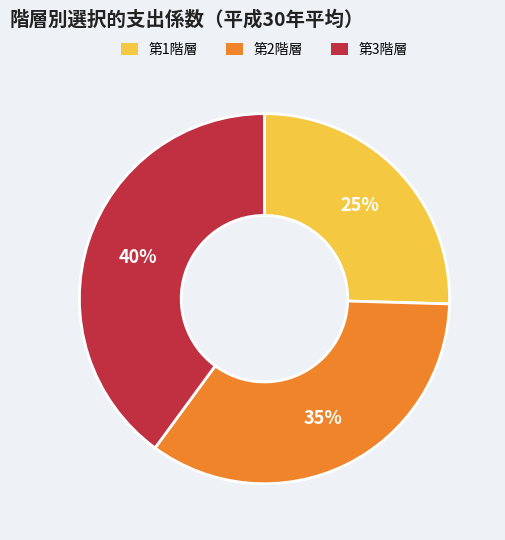

What percentage is the 第1階層 slice, to the nearest percent?

25%